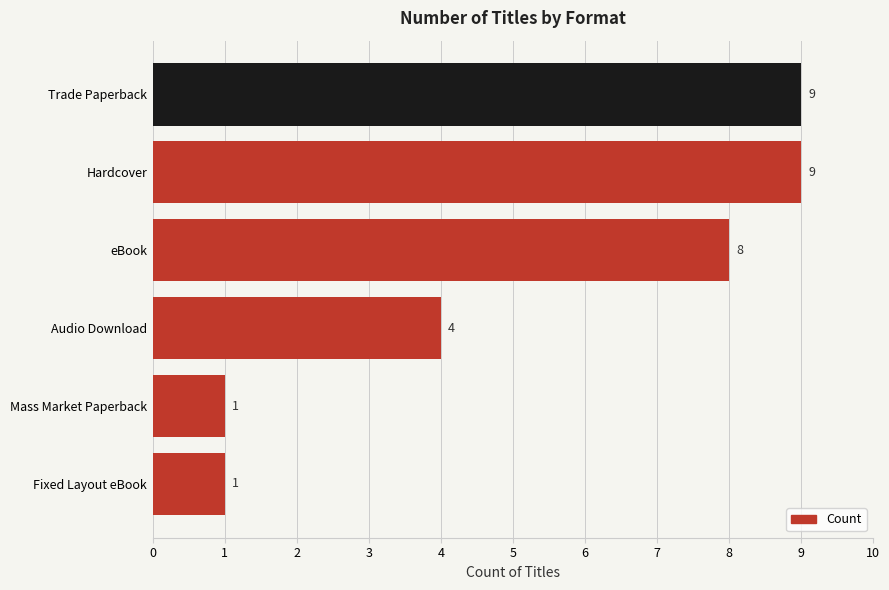

True or false: the data shows 3 at Audio Download.

False